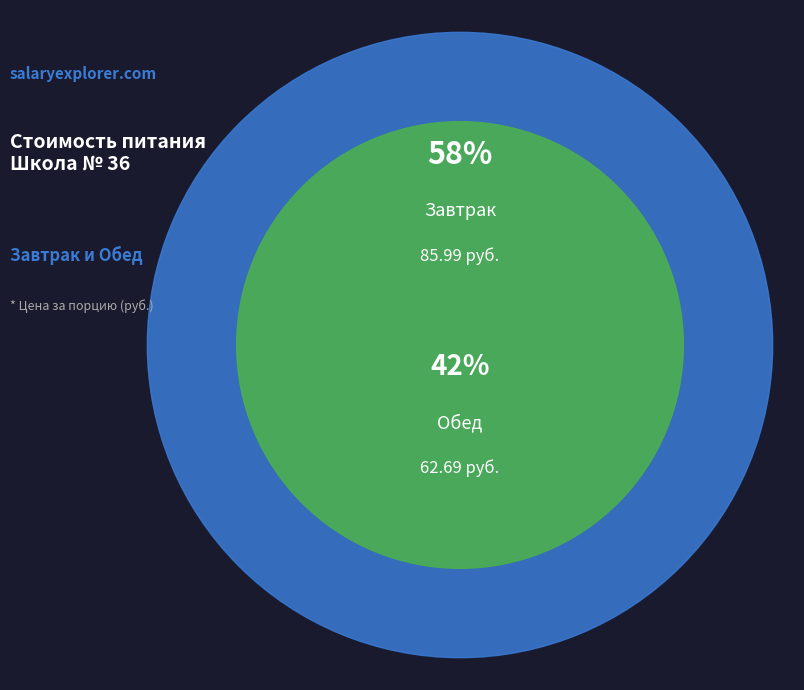

Which category accounts for the majority?

Завтрак